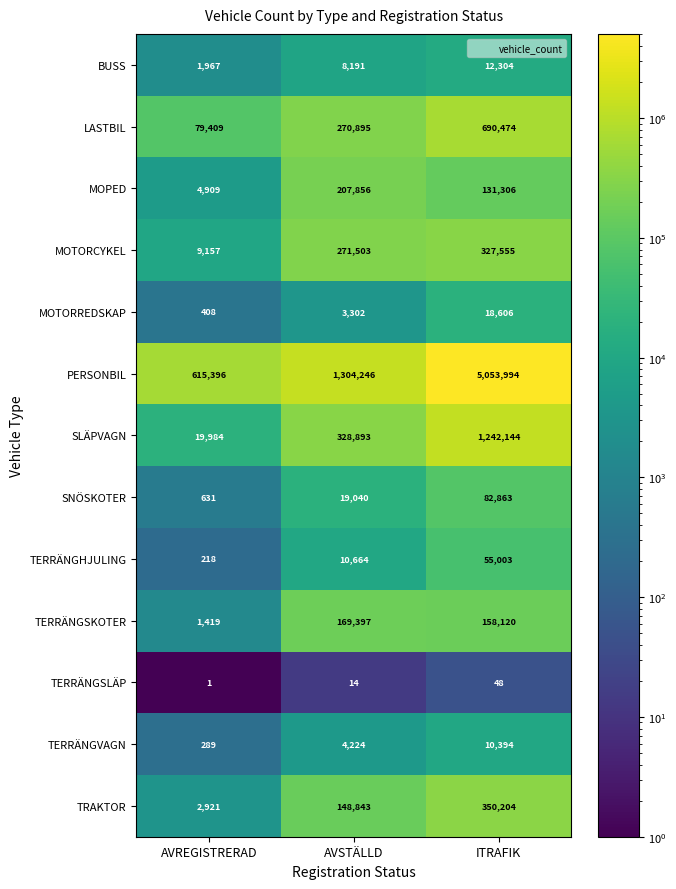

What is the spread (max minus min) of values at AVSTÄLLD?

1304232